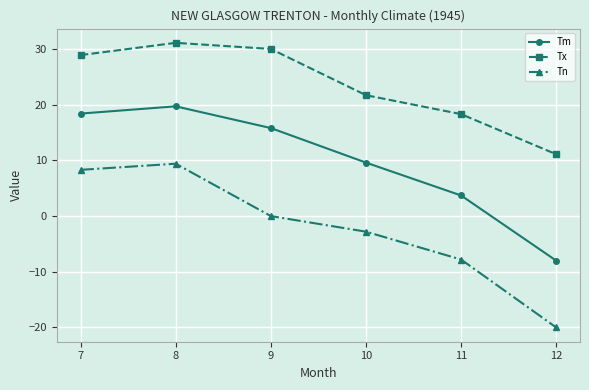

Rank the categories by Tn value from lowest to highest.

12, 11, 10, 9, 7, 8